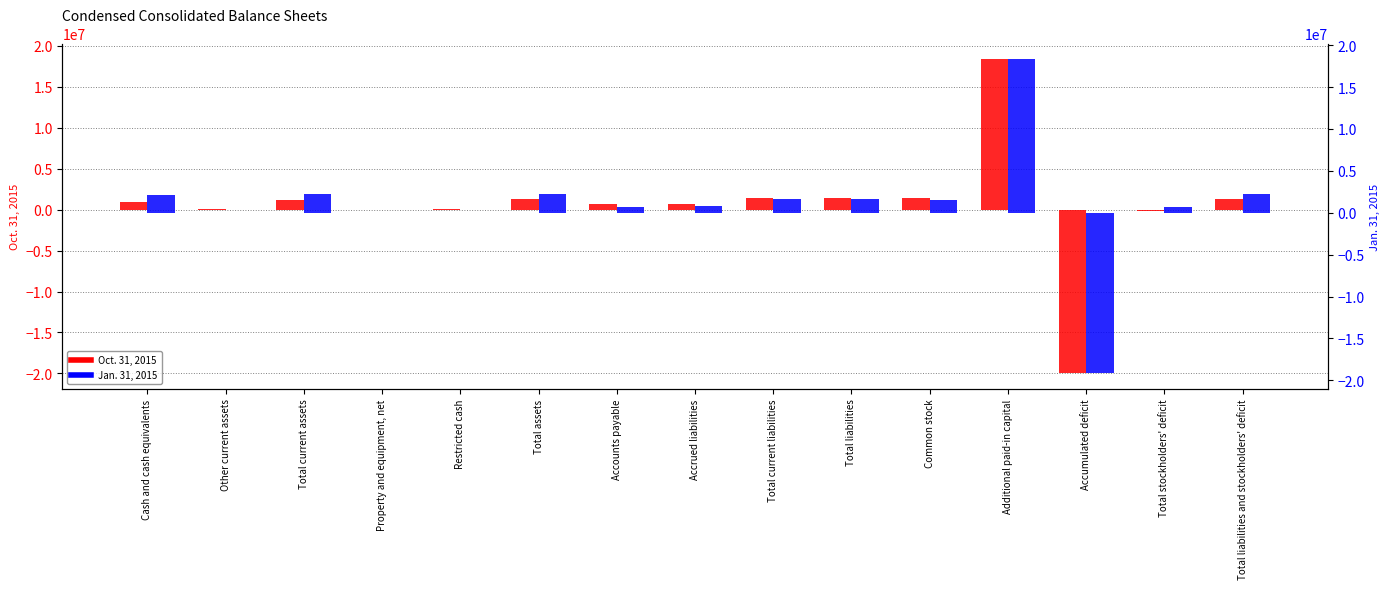

How many values in the Oct. 31, 2015 series exceed 985000?

7